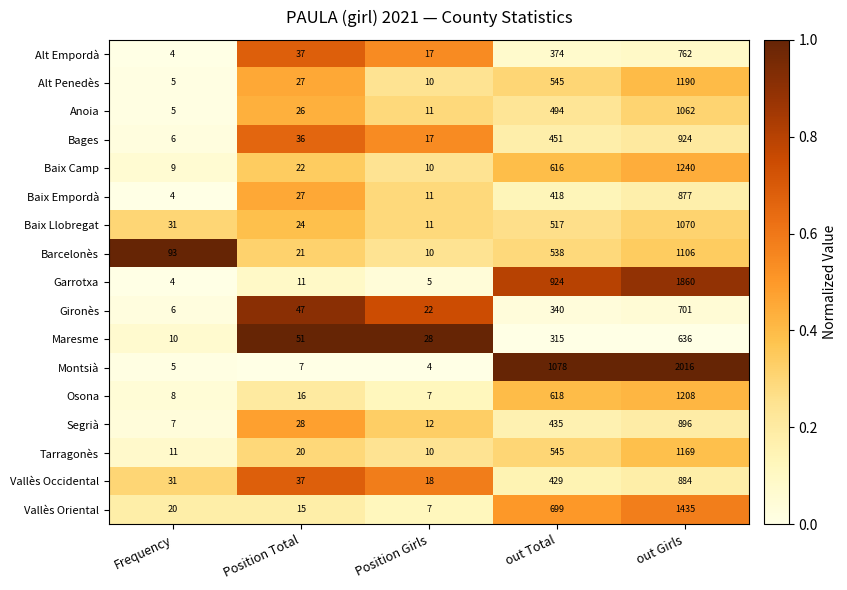

Which series has the largest total across all categories?

Montsià